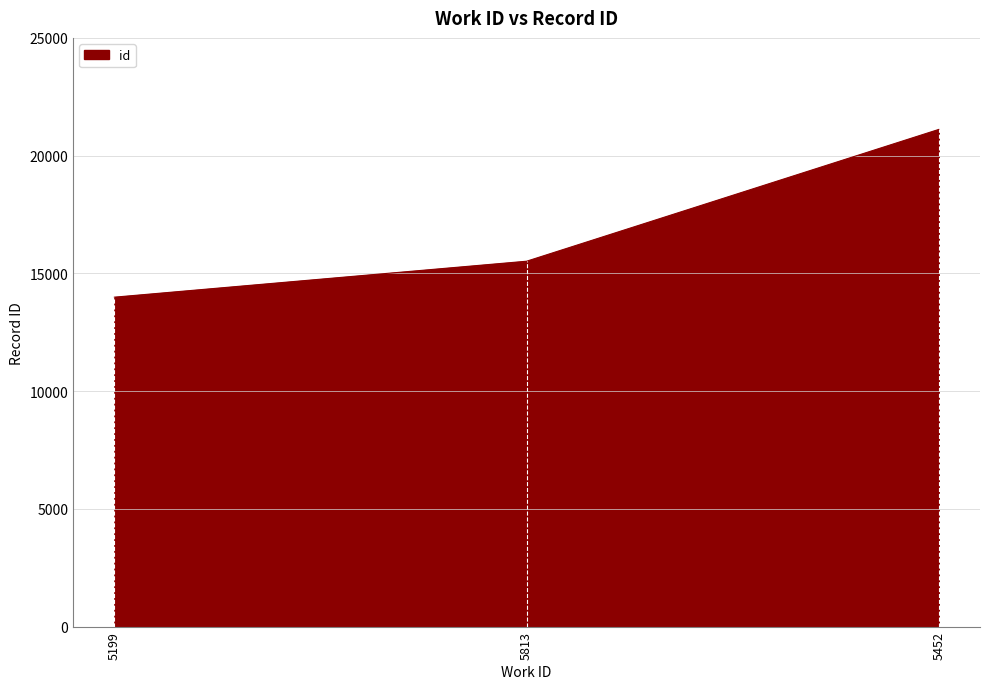

How many lines are shown in the chart?

1